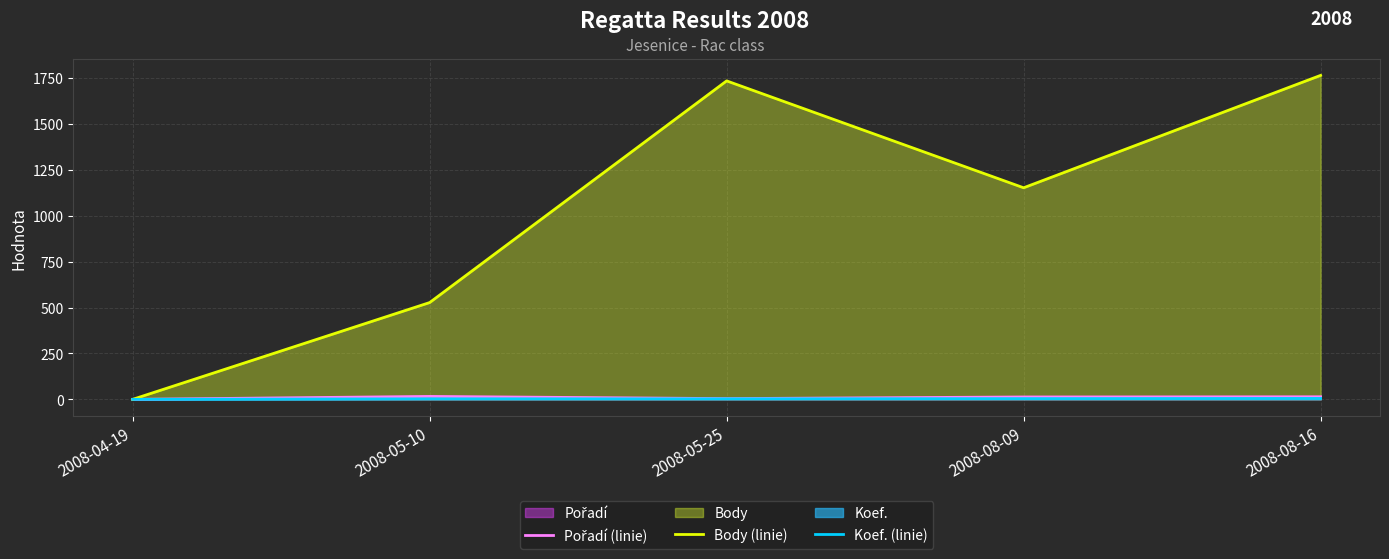

What is the maximum value shown in the chart?

1764